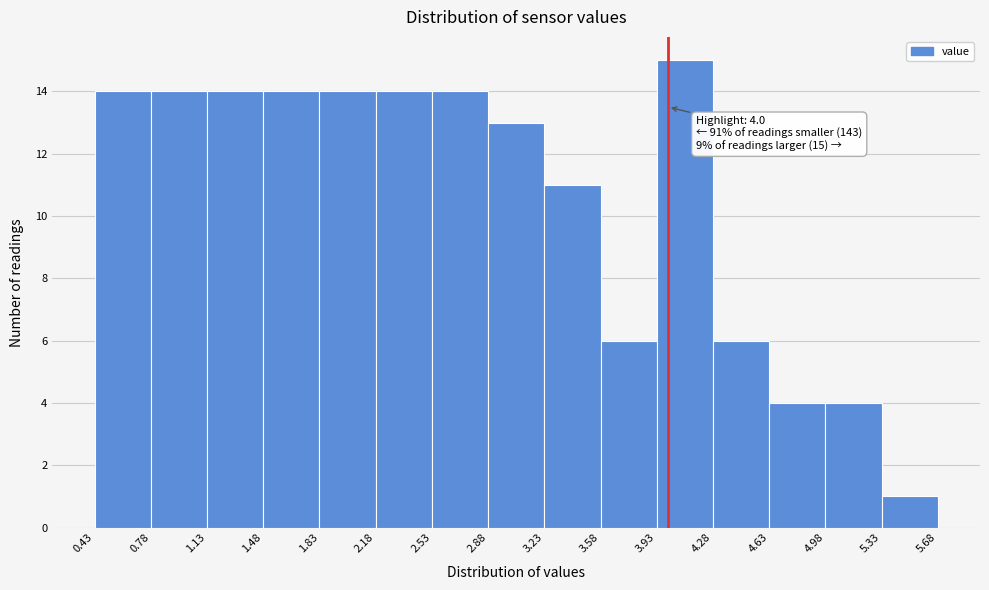

Over which range of the x-axis is the bar tallest?

3.93 to 4.28